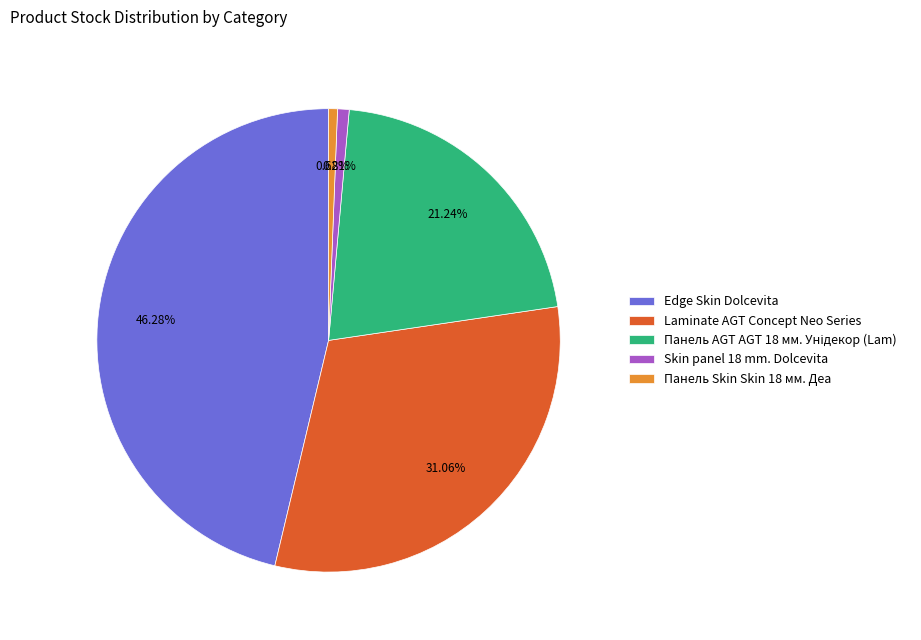

Which slice is the largest?

Edge Skin Dolcevita